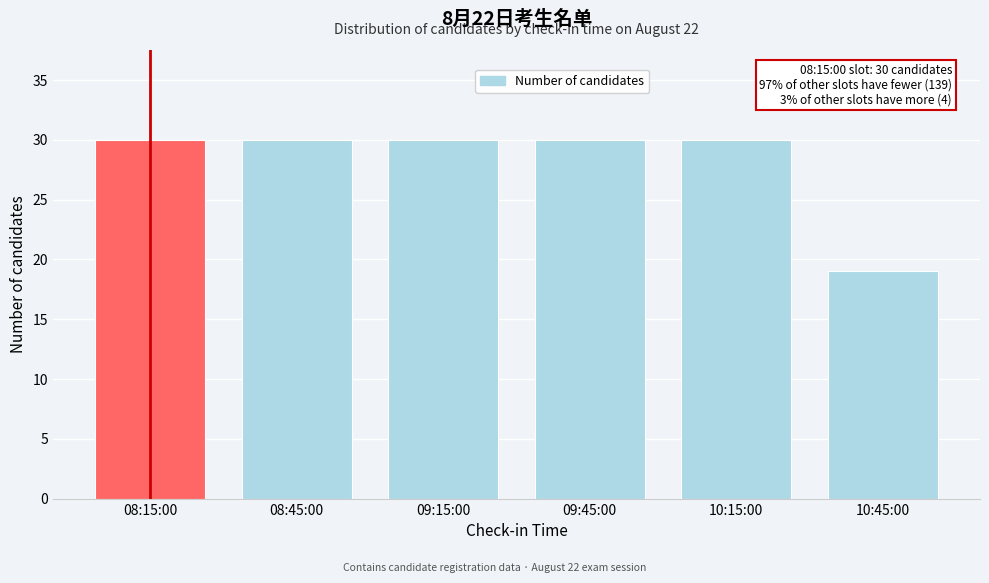

Reading right to left, extract all data points from this chart.

19	30	30	30	30	30